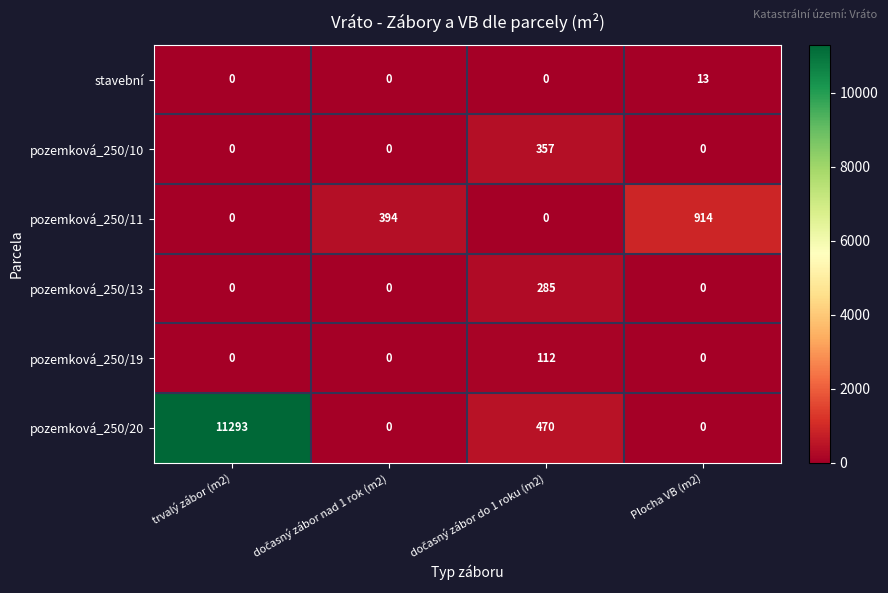

How many data points in pozemková_250/13 are above 0?

1